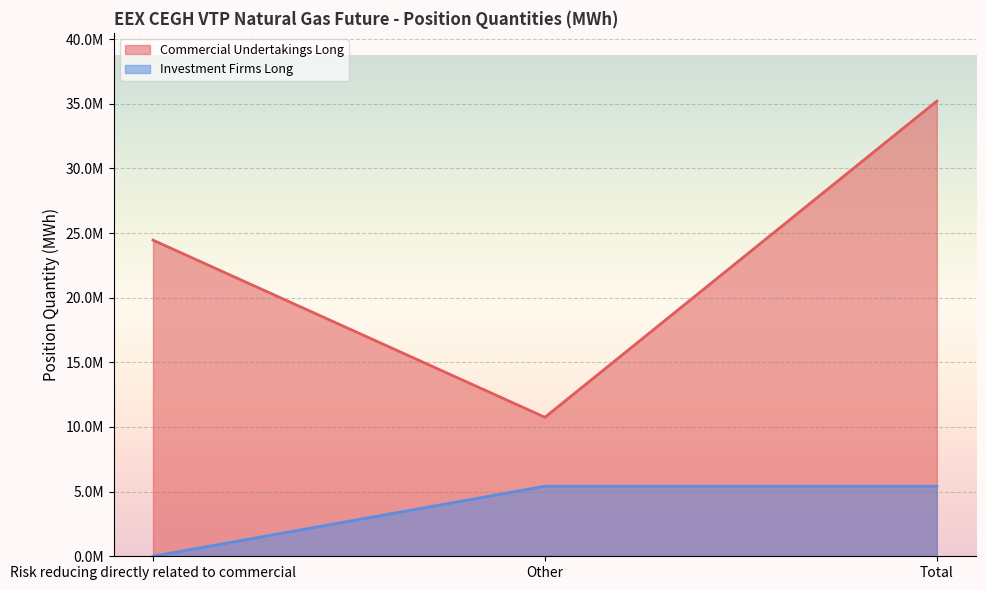

What position from the left is Total?

3